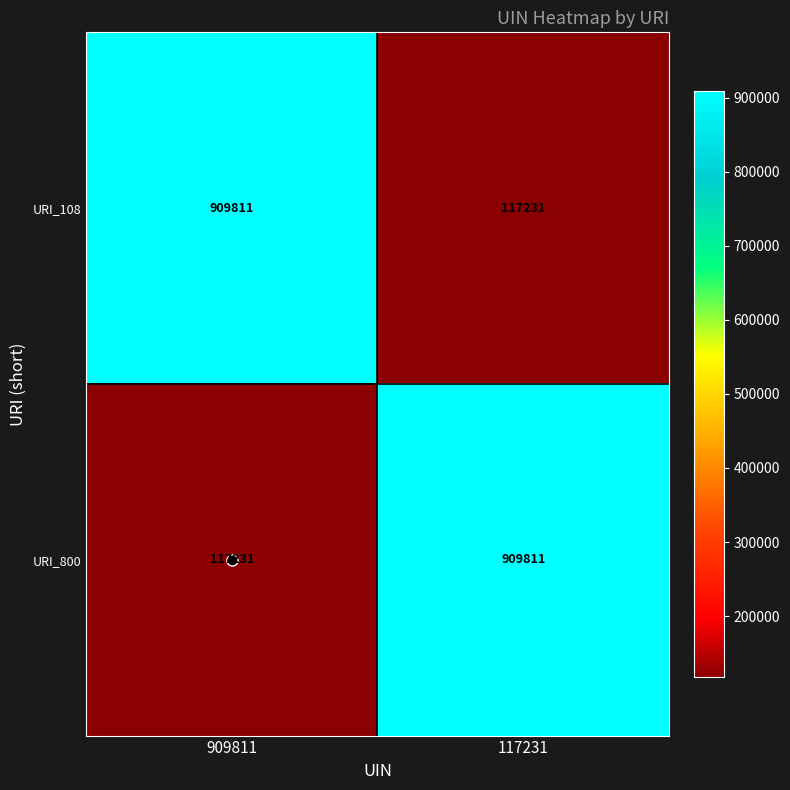

What is the minimum value shown in the chart?

117231